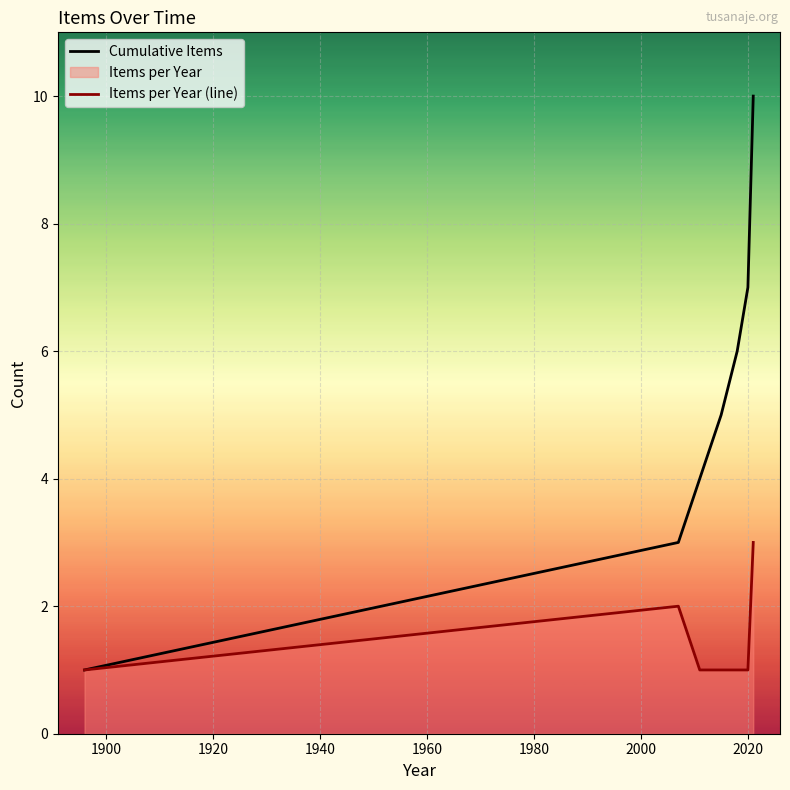

Which series has the largest total across all categories?

Cumulative Items